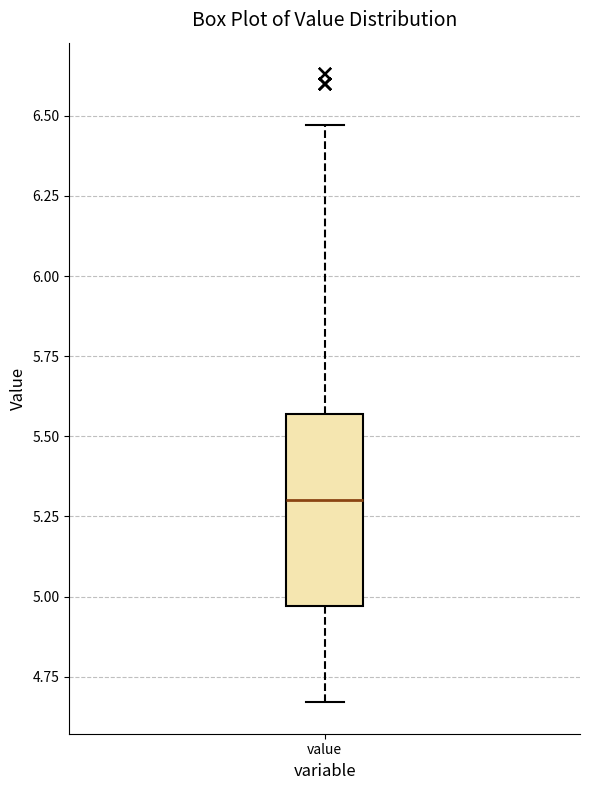

Read this box plot against the y-axis: the position of the median line, the range covered by the box, and the ends of both whiskers. The values are not printed on the chart, so give them approximately, as read against the axis.

median 5.30, box 4.95 to 5.55, whiskers 4.65 to 6.45